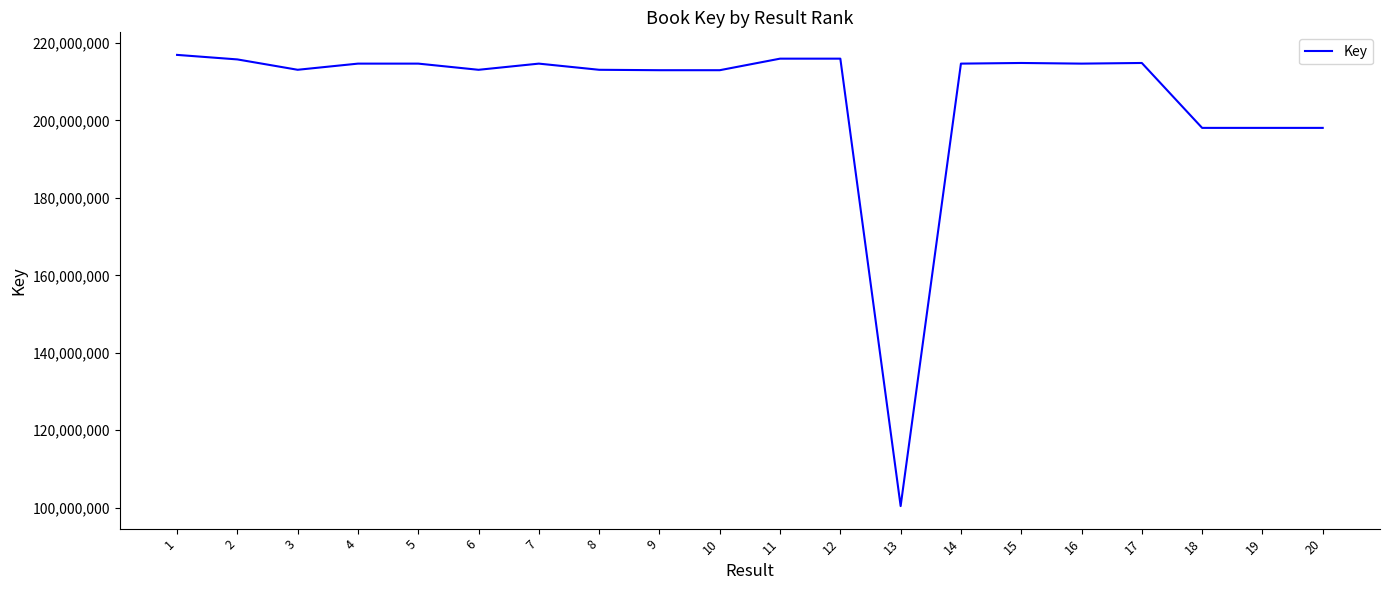

What is the difference between the maximum and minimum values?

116539905